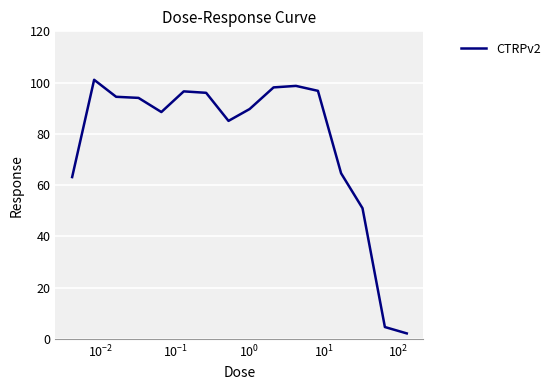

What is the greatest value displayed?

101.1